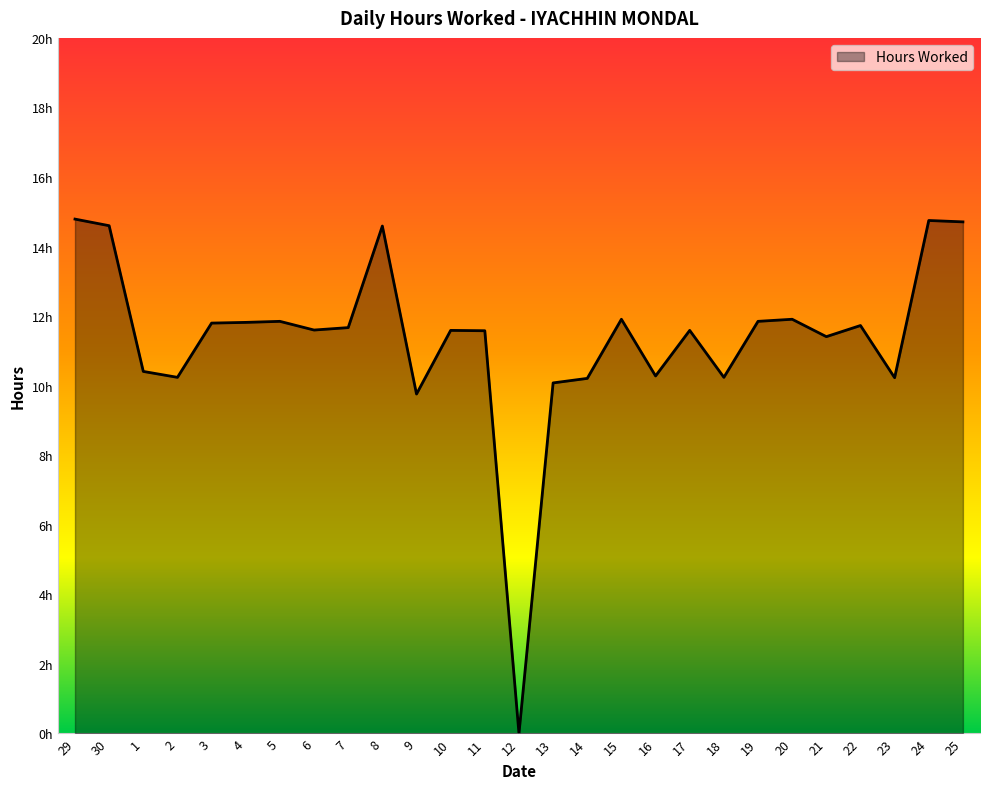

Does the chart have visible grid lines?

No